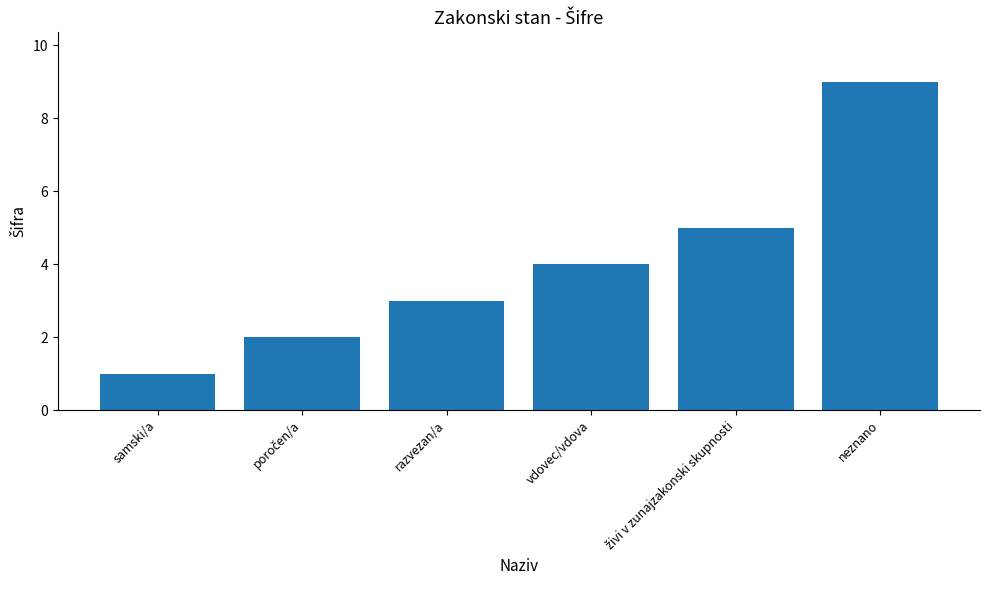

What is the smallest value displayed?

1